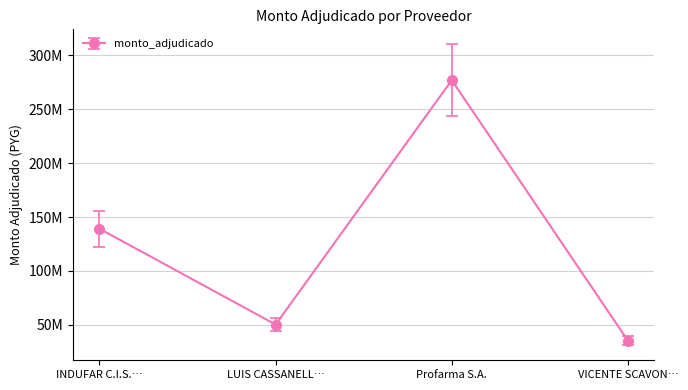

Does the chart have visible grid lines?

Yes